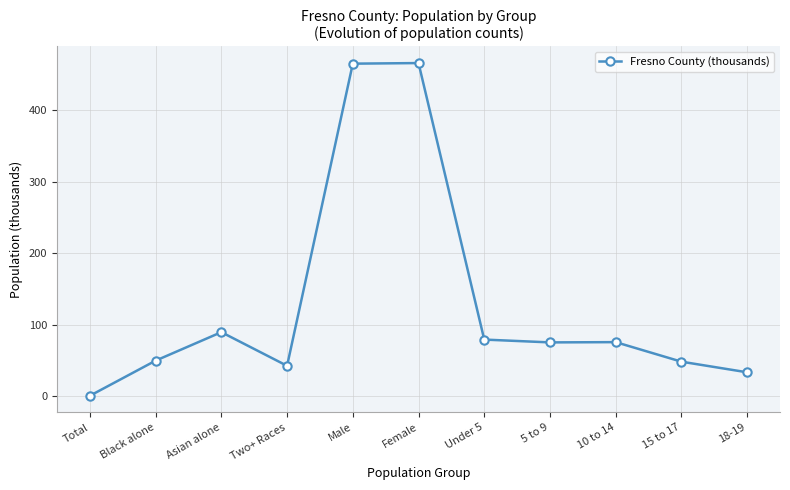

At which category does the chart reach its minimum across all series?

Total